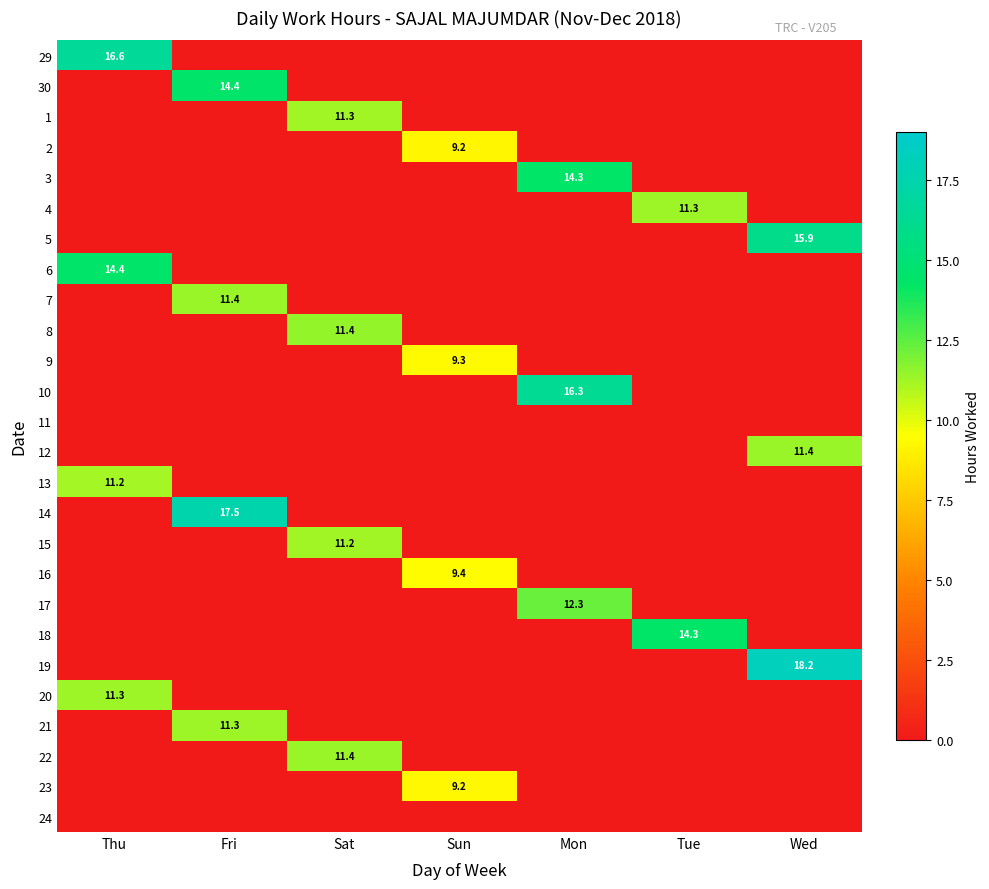

At how many categories does at least one series exceed 5?

7